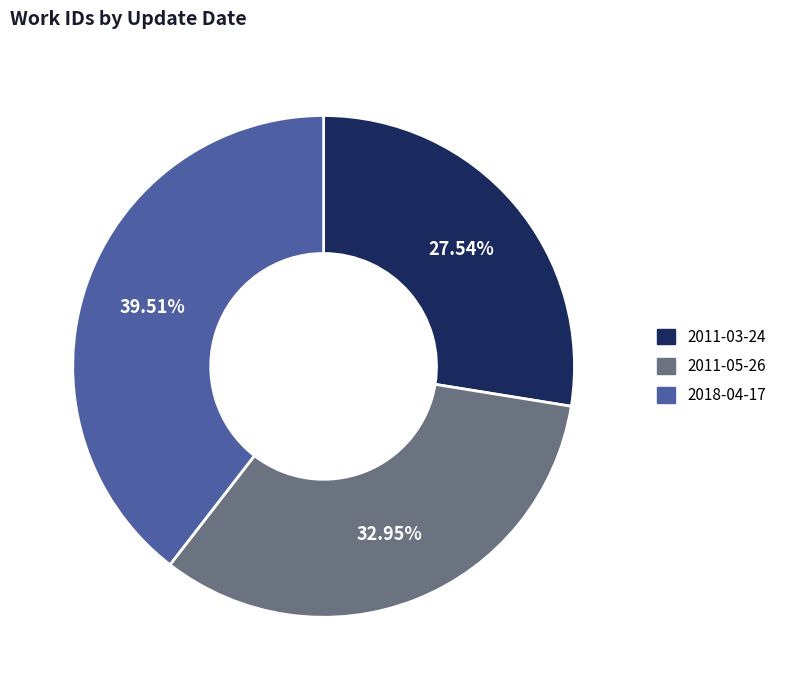

Which category has the smallest portion of the pie?

2011-03-24